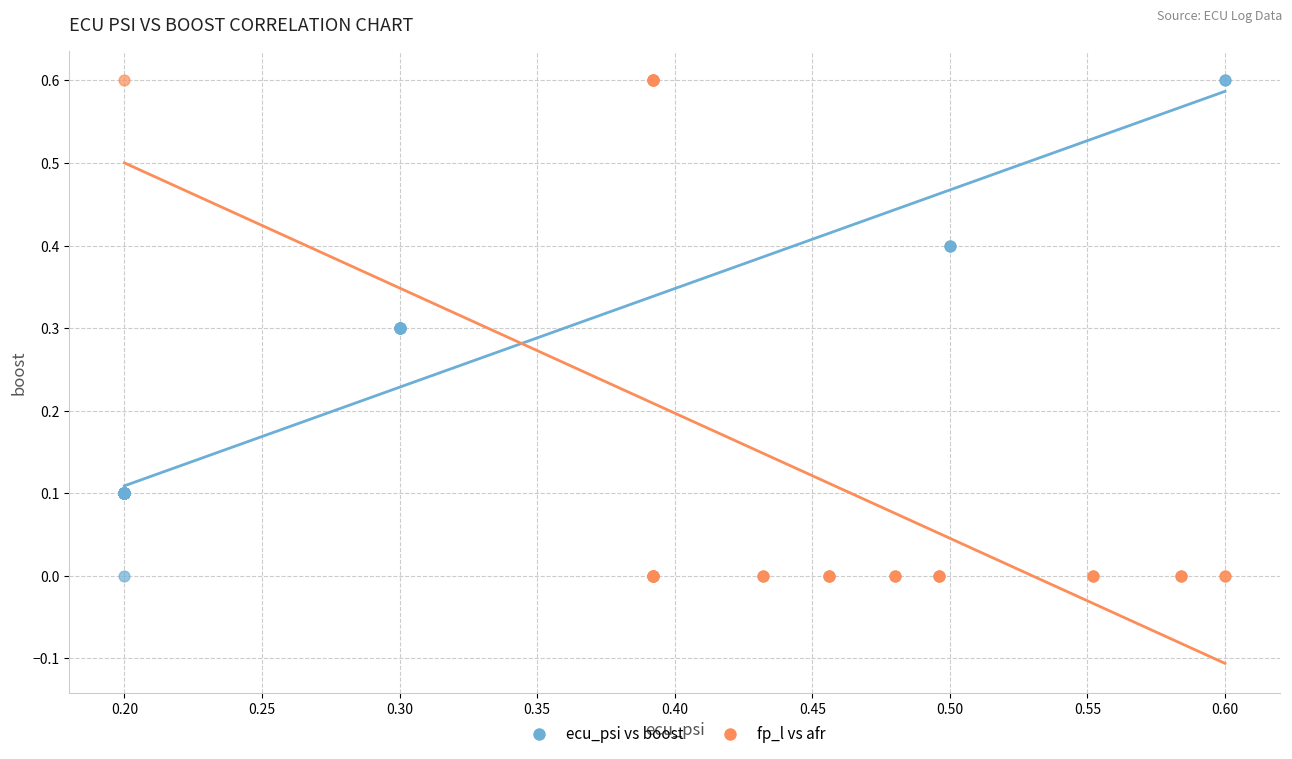

What are all the series names shown in the legend?

ecu_psi vs boost, fp_l vs afr